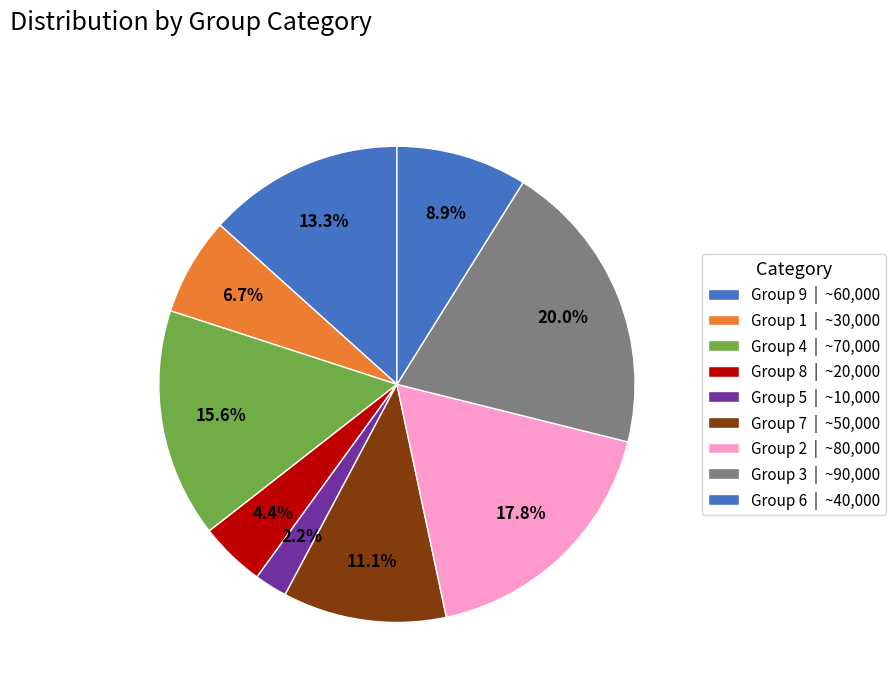

How many slices are in this pie chart?

9